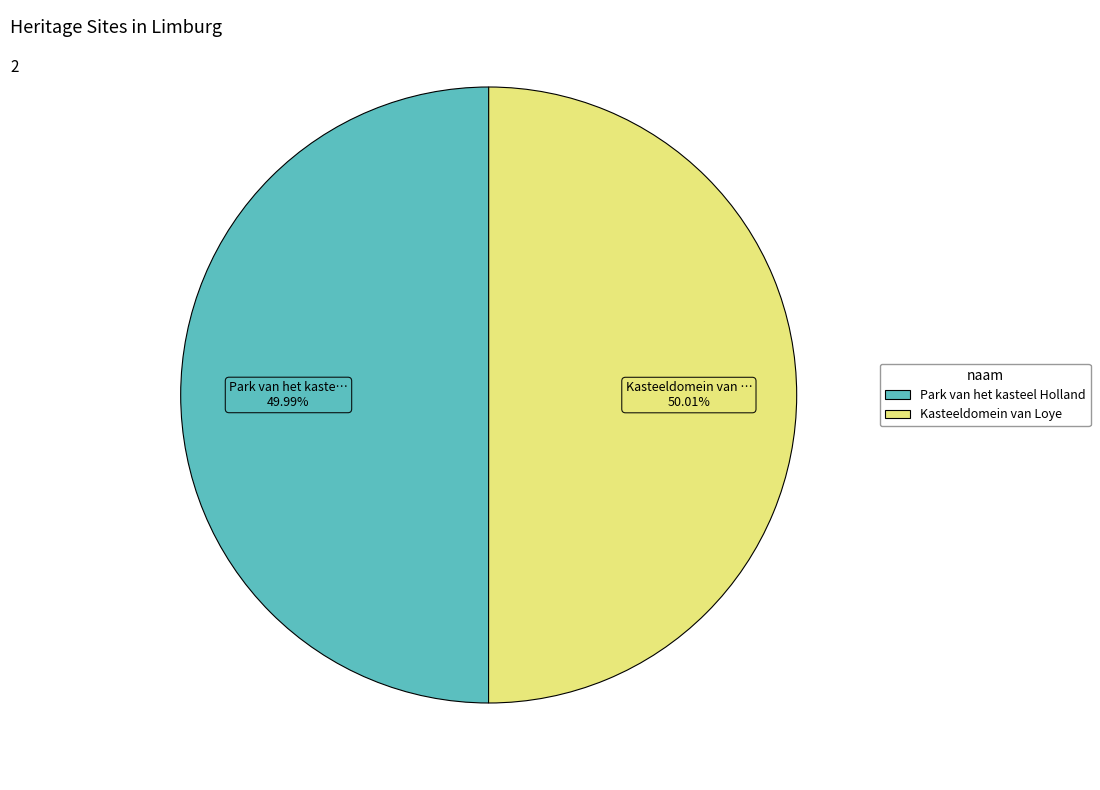

Combined, do Kasteeldomein van Loye and Park van het kasteel Holland account for over 50%?

Yes